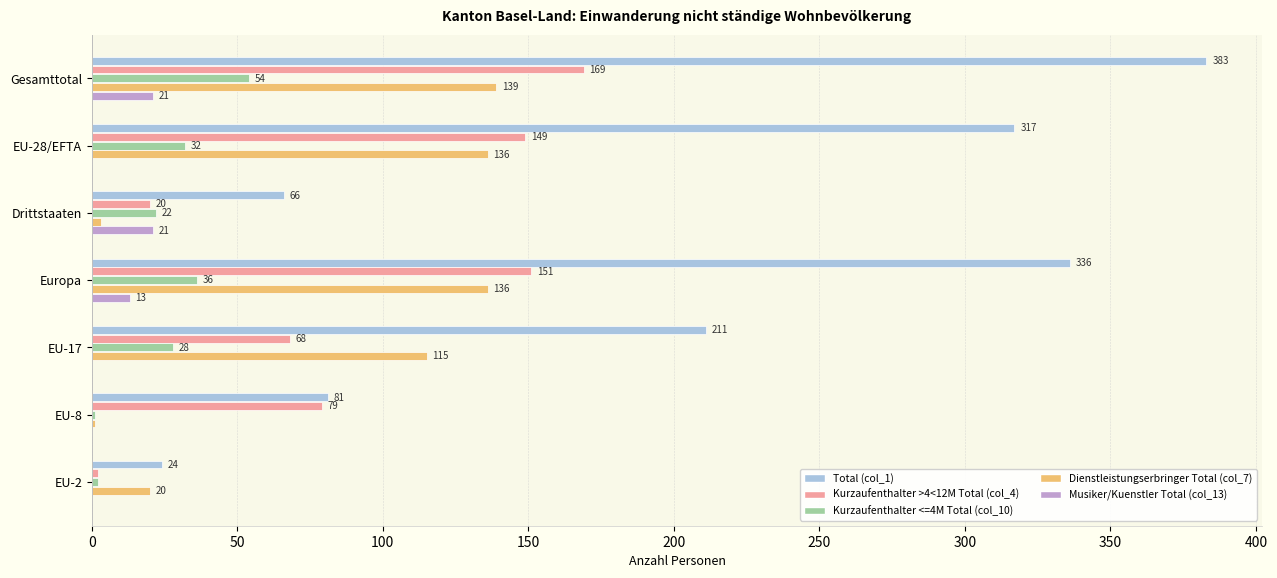

The value of Dienstleistungserbringer Total (col_7) at Gesamttotal is 184. True or false?

False